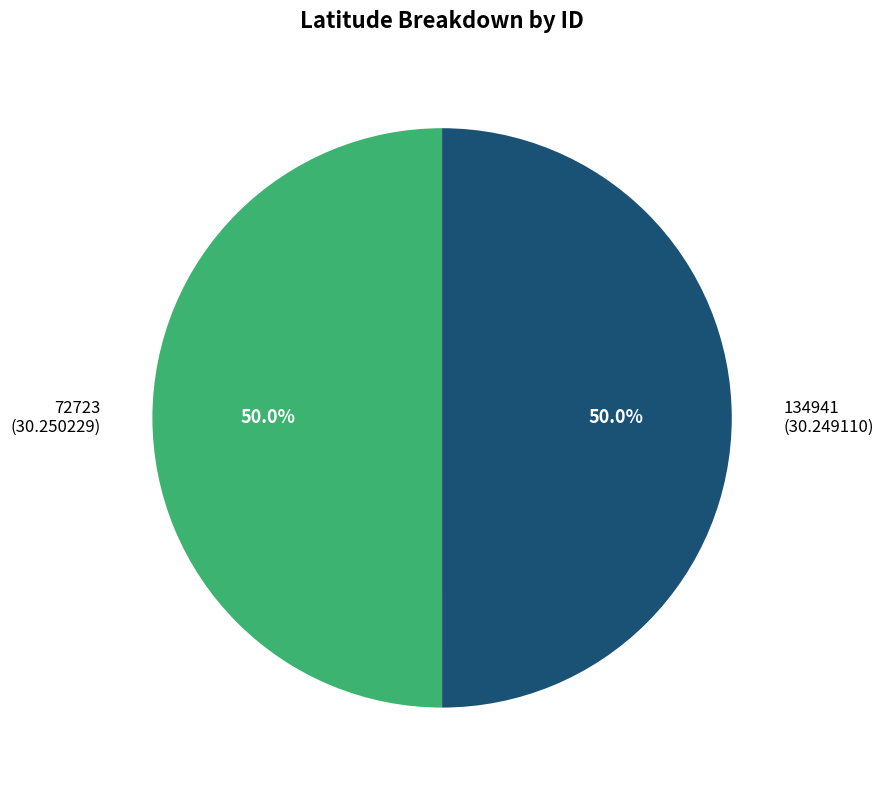

What percentage is NOT represented by 134941?

50.0%